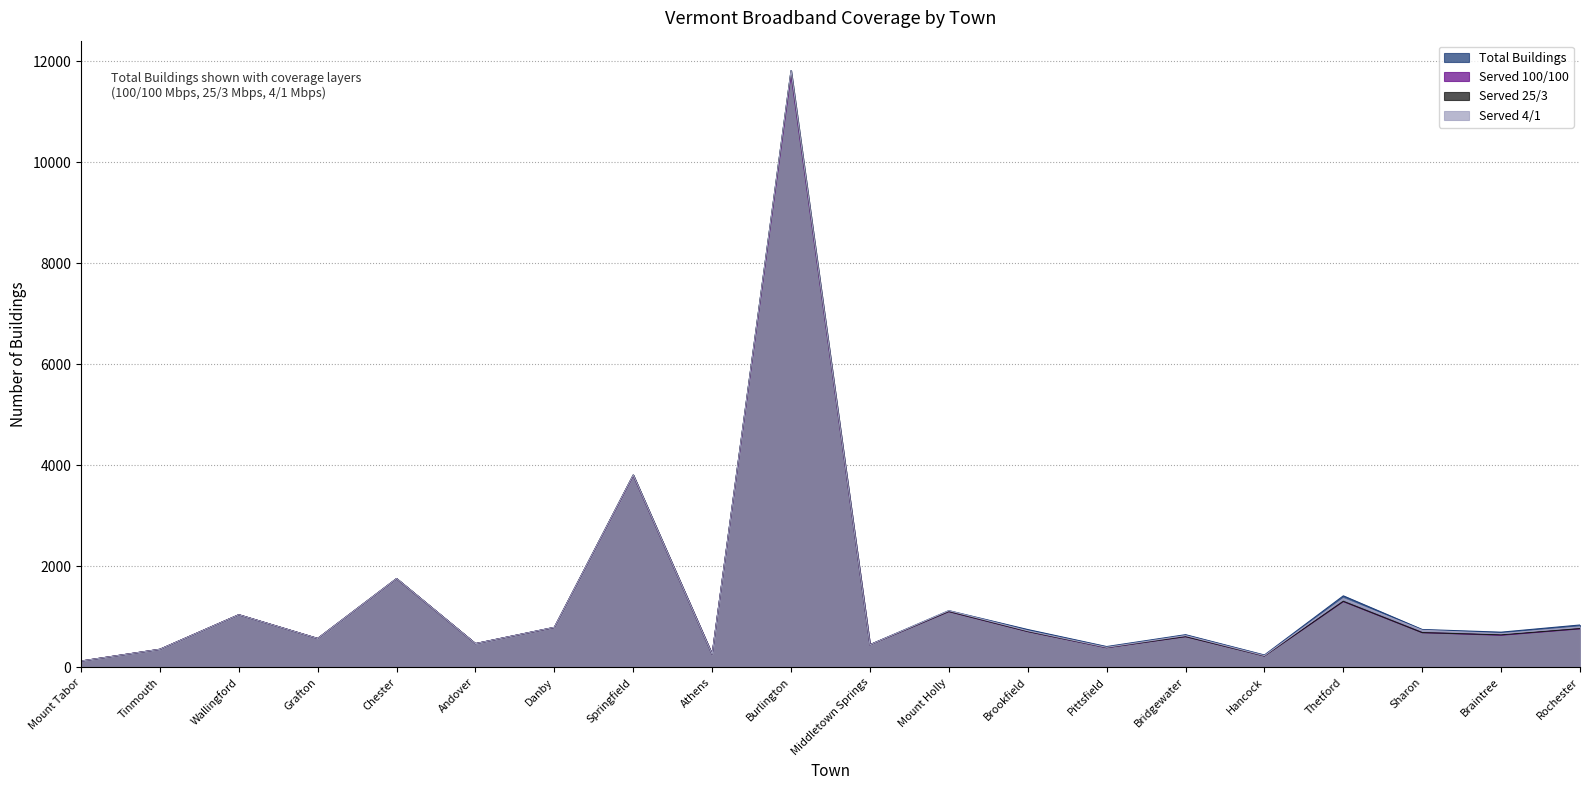

The Served 100/100 series shows 457 at Rochester. True or false?

False